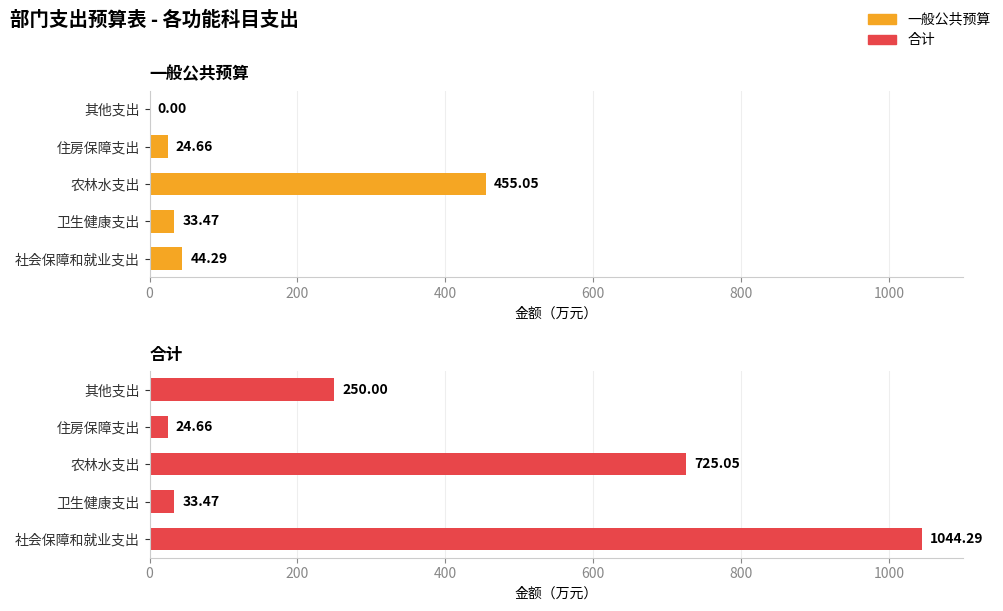

What are all the series names shown in the legend?

一般公共预算, 合计